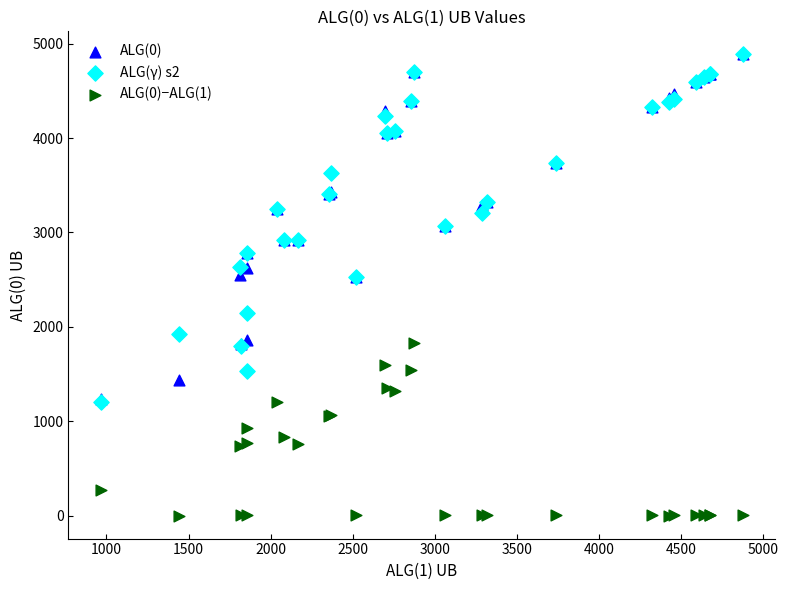

Which series has the largest Y range (max minus min)?

ALG(γ) s2